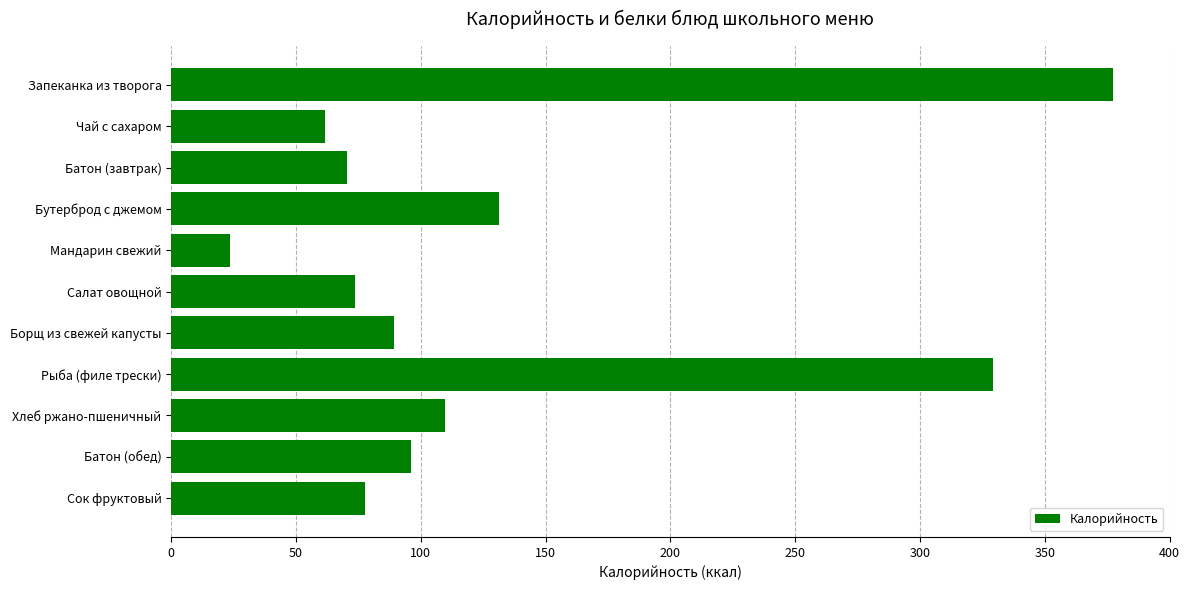

How many values are below 89?

5